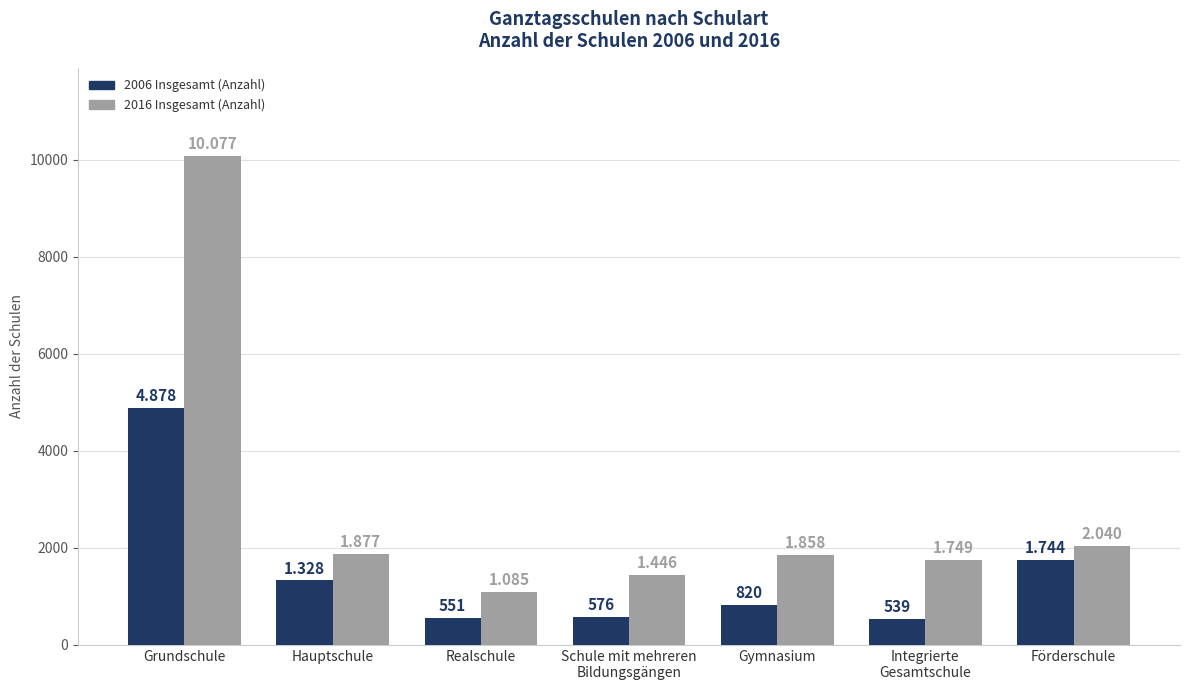

What is the average value of the 2006 Insgesamt (Anzahl) series?

1491